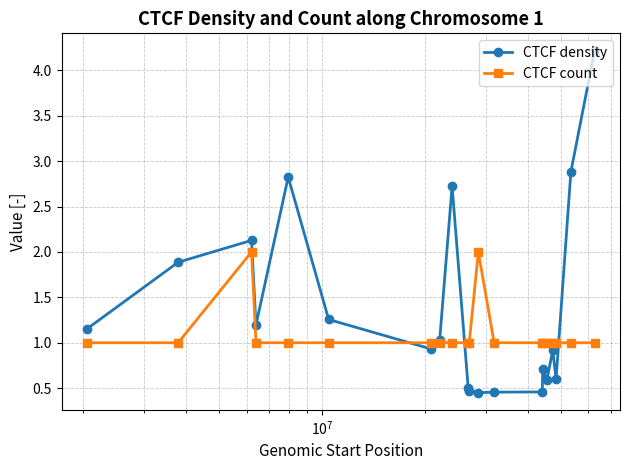

What are all the series names shown in the legend?

CTCF density, CTCF count